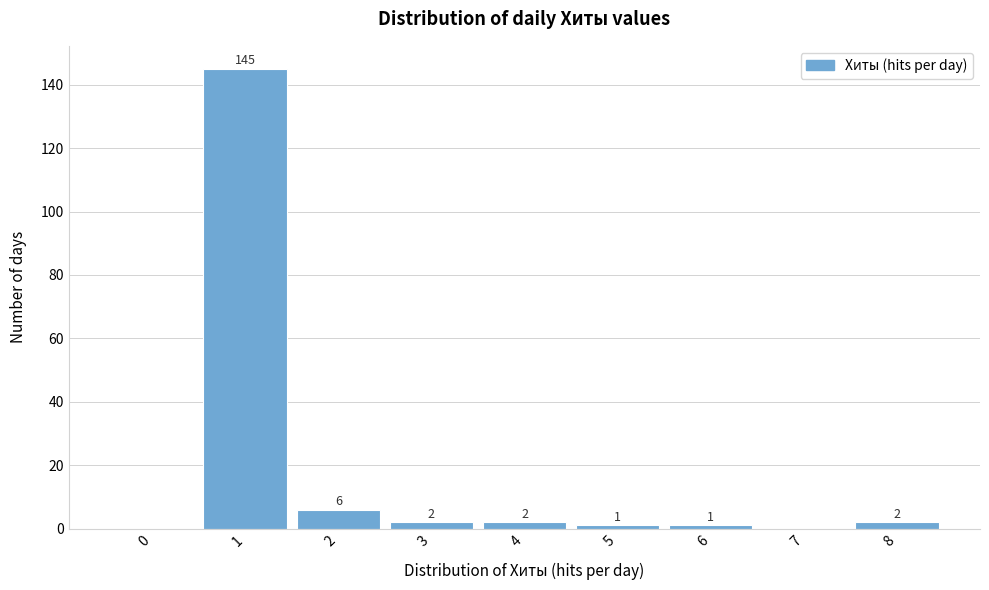

Reading left to right, extract all data points from this chart.

0=0	1=145	2=6	3=2	4=2	5=1	6=1	7=0	8=2